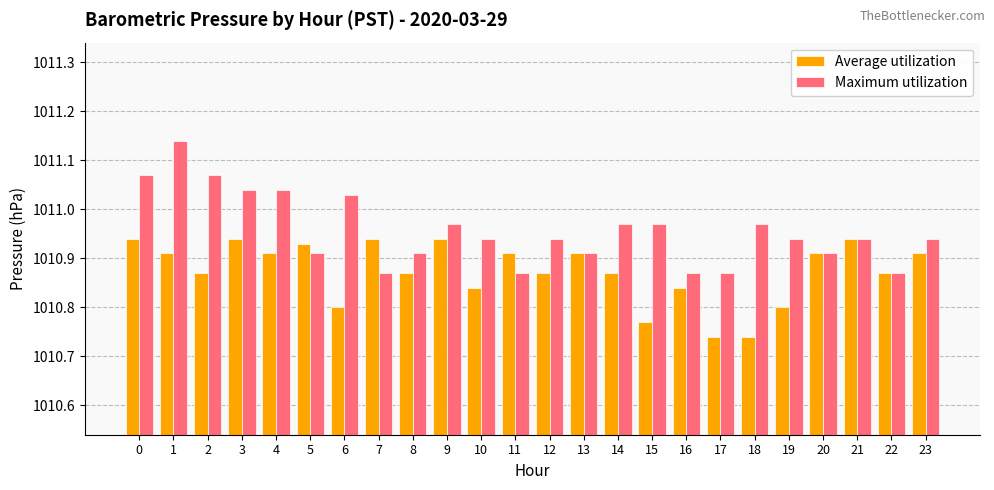

Which series has the largest total across all categories?

Maximum utilization